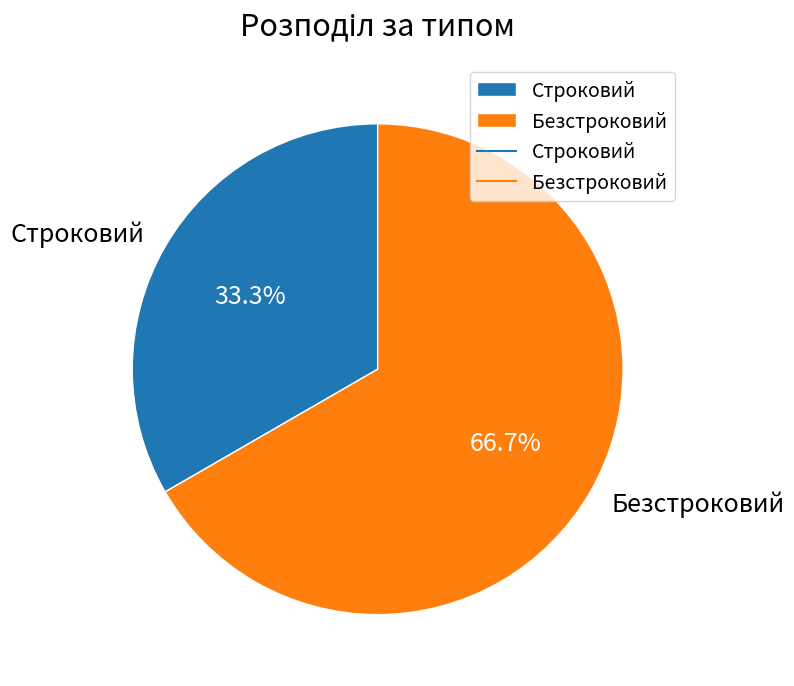

How many segments does this pie chart have?

2